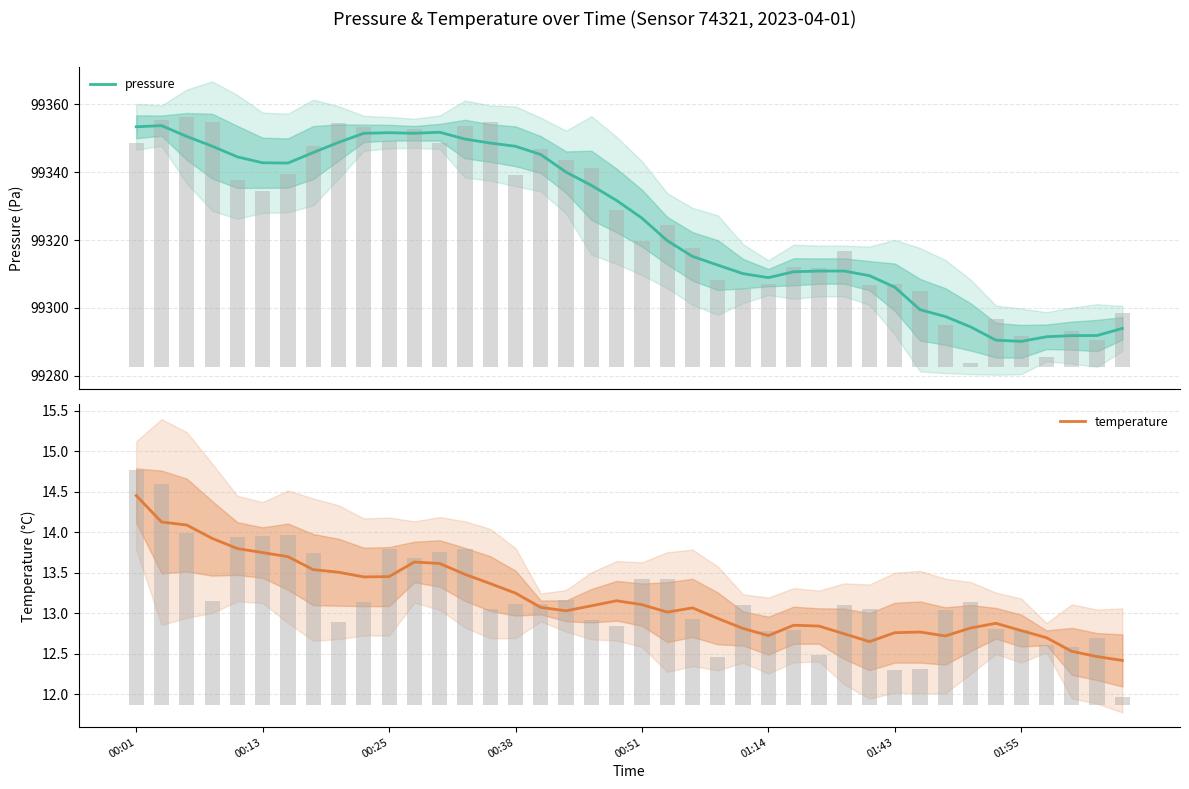

What is the sum of all pressure values?

3973017.9